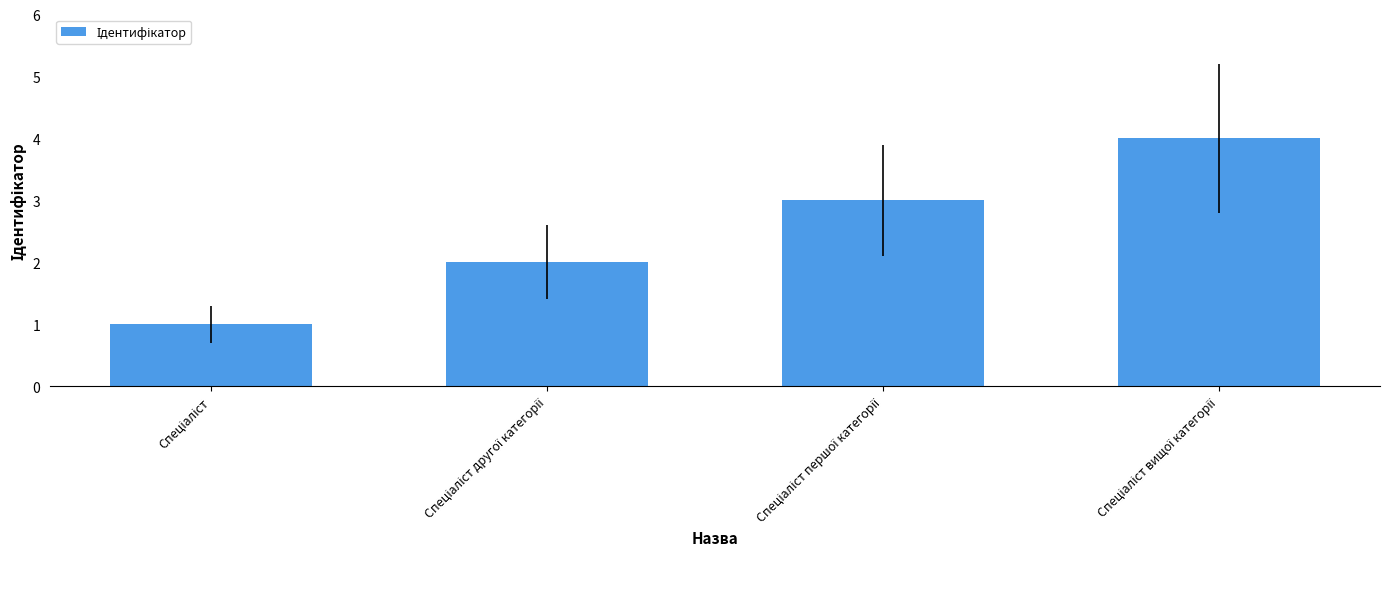

What is the difference between the maximum and minimum values?

3